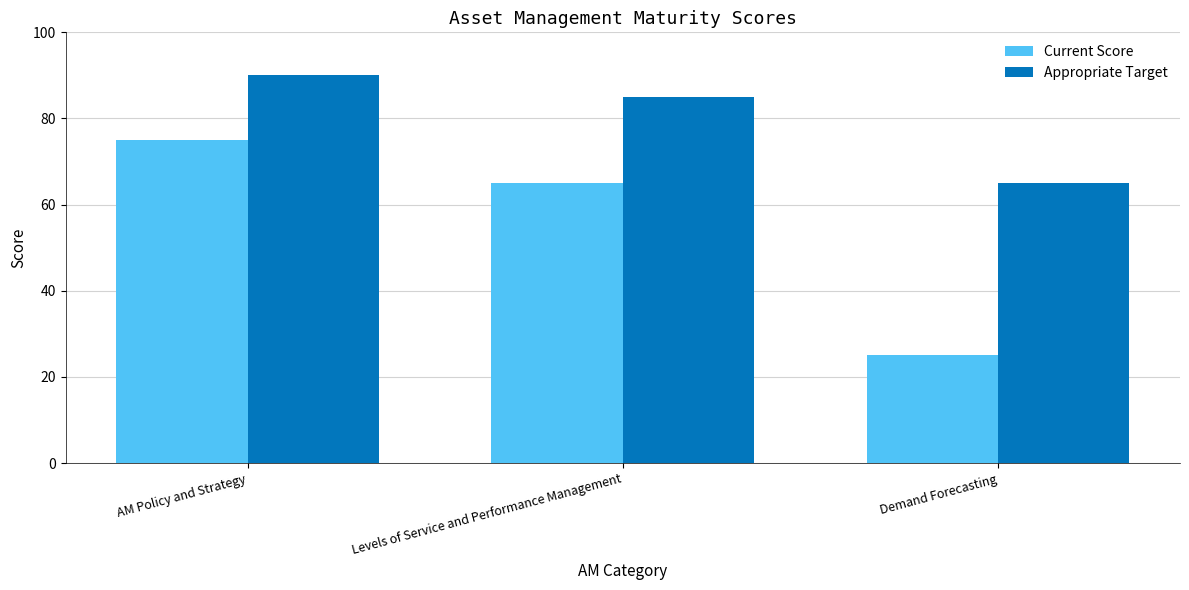

What is the spread (max minus min) of values at Levels of Service and Performance Management?

20